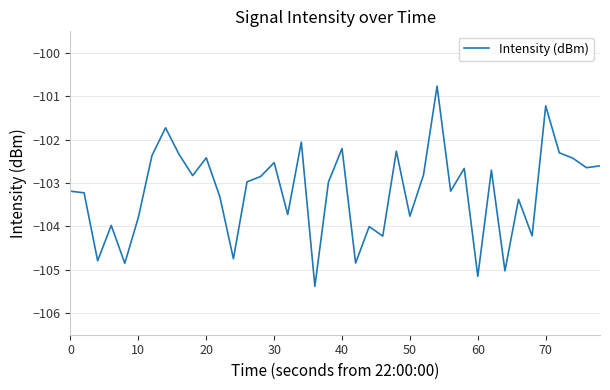

What is the smallest value displayed?

-105.4